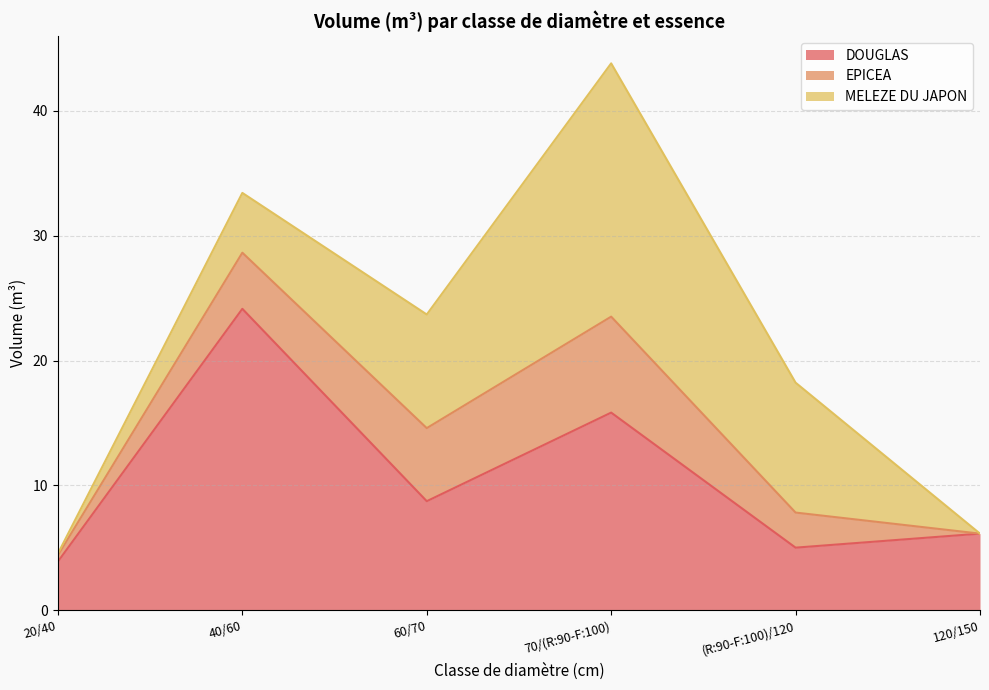

At how many categories does at least one series exceed 16?

2